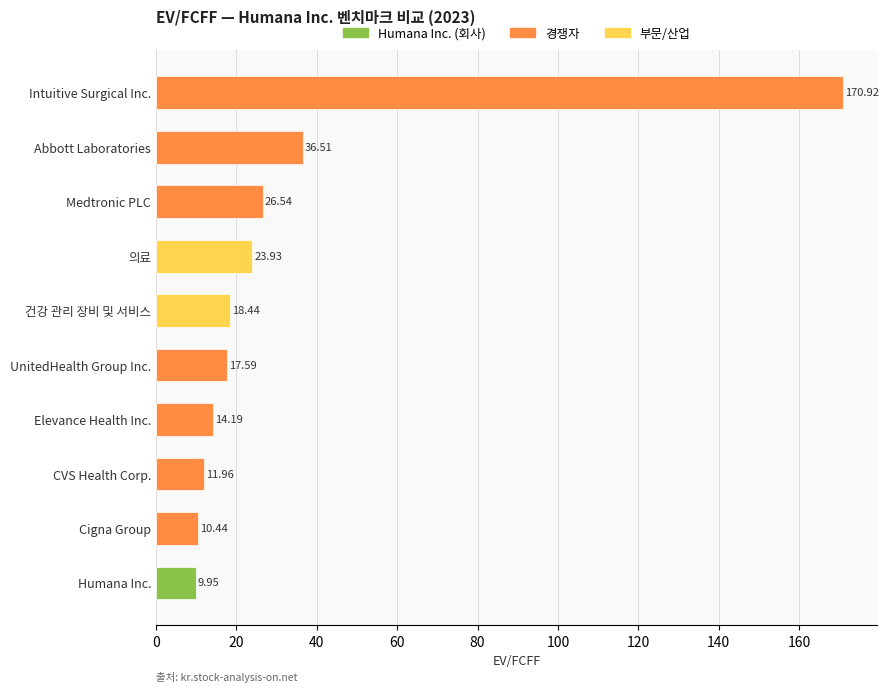

List the labels in order of value, smallest first.

Humana Inc., Cigna Group, CVS Health Corp., Elevance Health Inc., UnitedHealth Group Inc., 건강 관리 장비 및 서비스, 의료, Medtronic PLC, Abbott Laboratories, Intuitive Surgical Inc.